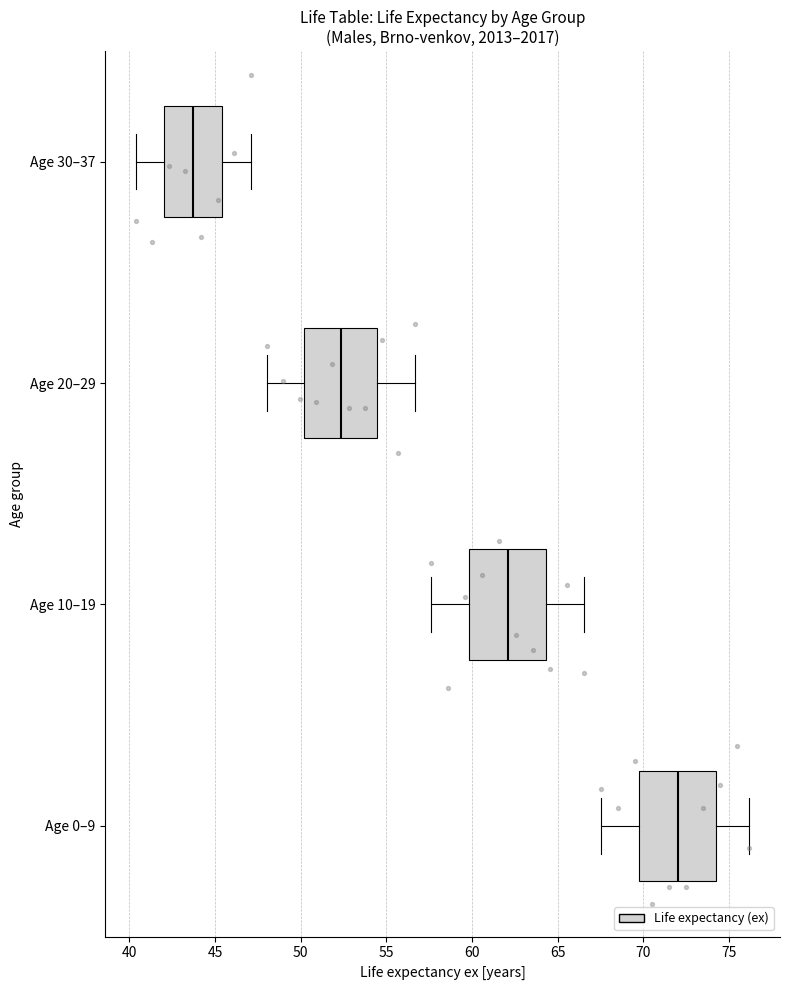

Reading bottom to top, transcribe this box plot: for each box, give where its median line is, the range the box spans, and where its two whiskers end, as read against the x-axis. The values are not printed on the chart, so give them approximately, as read against the axis.

Age 0–9: median 72.0, box 70.0 to 74.5, whiskers 67.5 to 76.0
Age 10–19: median 62.0, box 60.0 to 64.5, whiskers 57.5 to 66.5
Age 20–29: median 52.5, box 50.0 to 54.5, whiskers 48.0 to 56.5
Age 30–37: median 43.5, box 42.0 to 45.5, whiskers 40.5 to 47.0